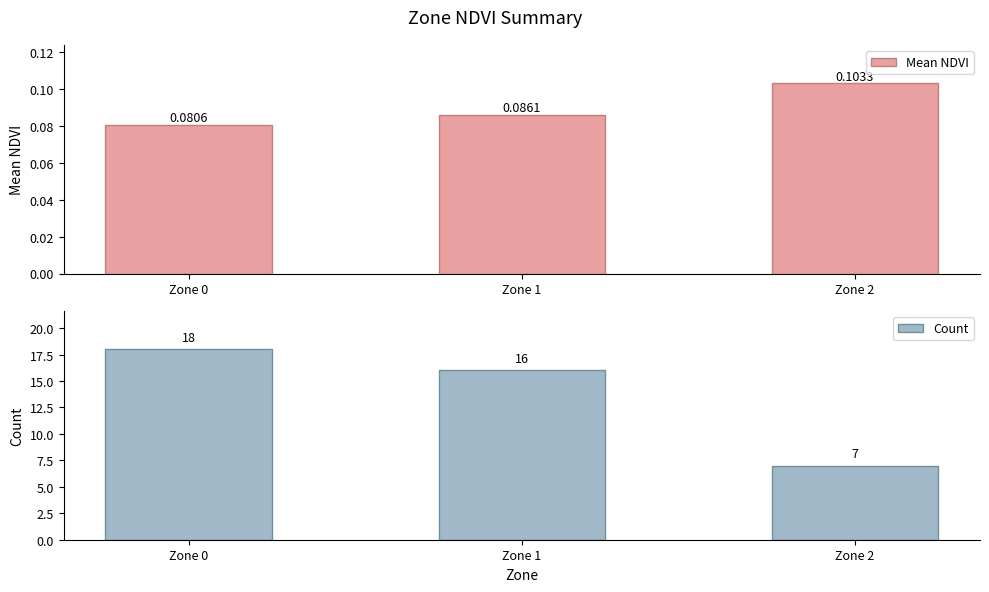

What is the value of the Count bar at the 2nd from the left?

16